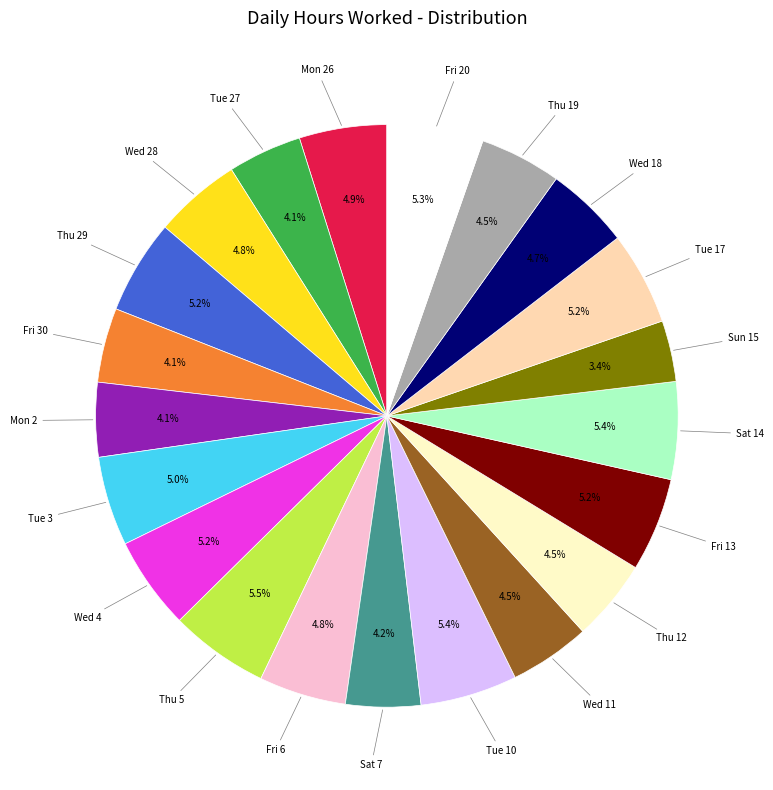

Is there a majority slice in this chart?

No